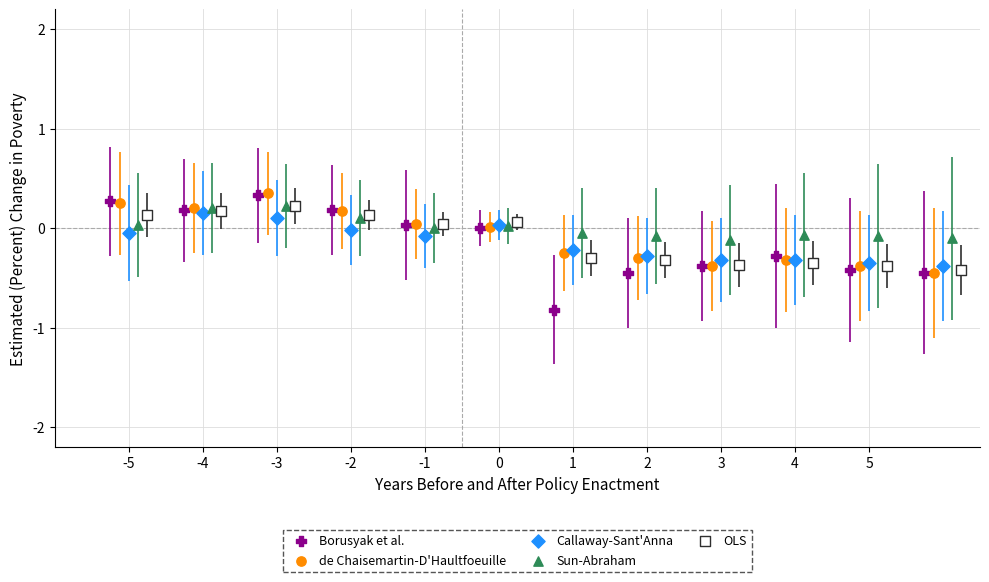

What are all the series names shown in the legend?

Borusyak et al., de Chaisemartin-D'Haultfoeuille, Callaway-Sant'Anna, Sun-Abraham, OLS